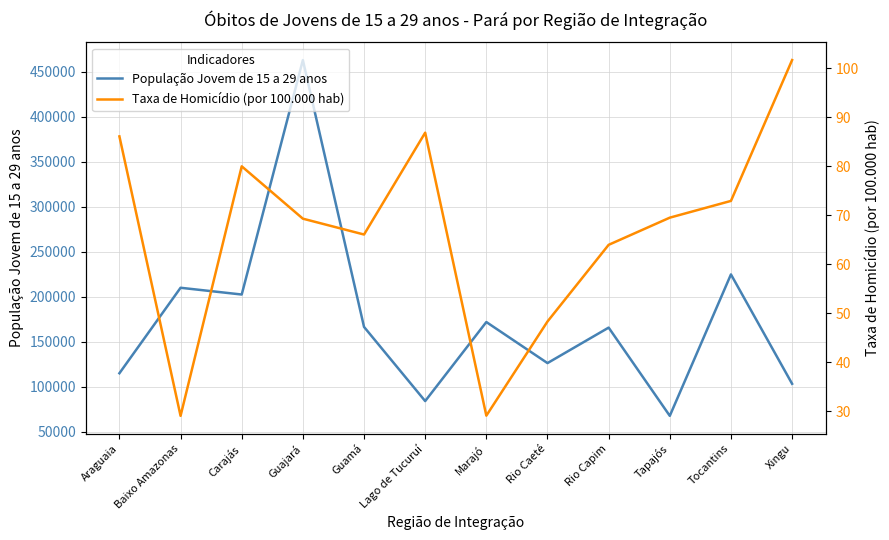

Which series changed the most between Guajará and Rio Caeté?

População Jovem de 15 a 29 anos